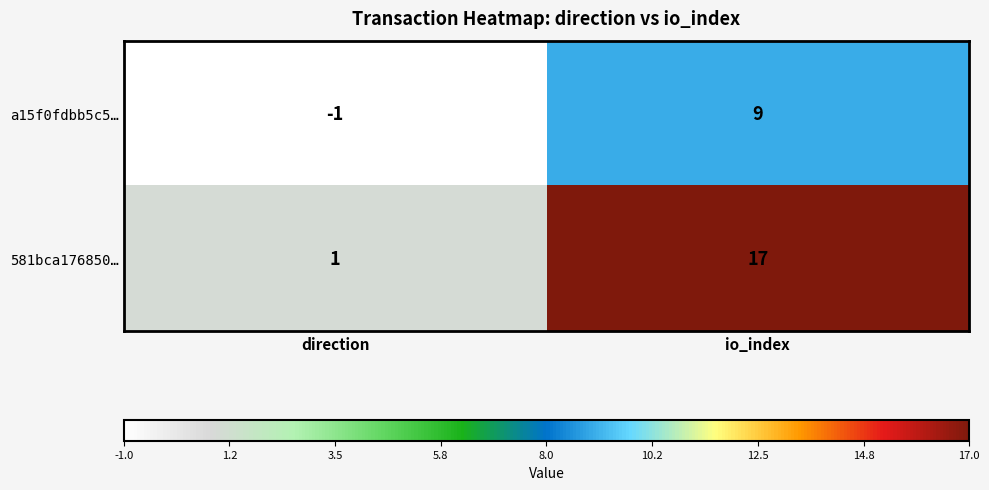

Between direction and io_index, which series saw the biggest shift?

581bca176850…